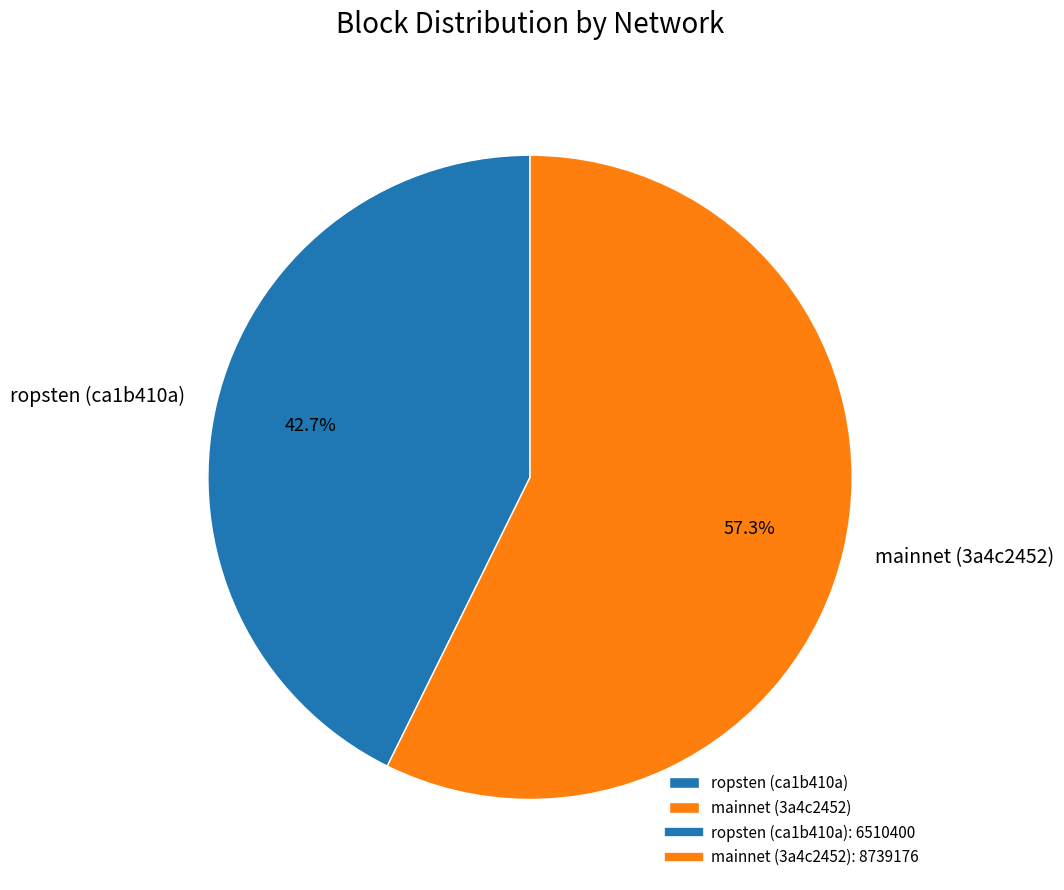

Count the number of slices in the pie.

2